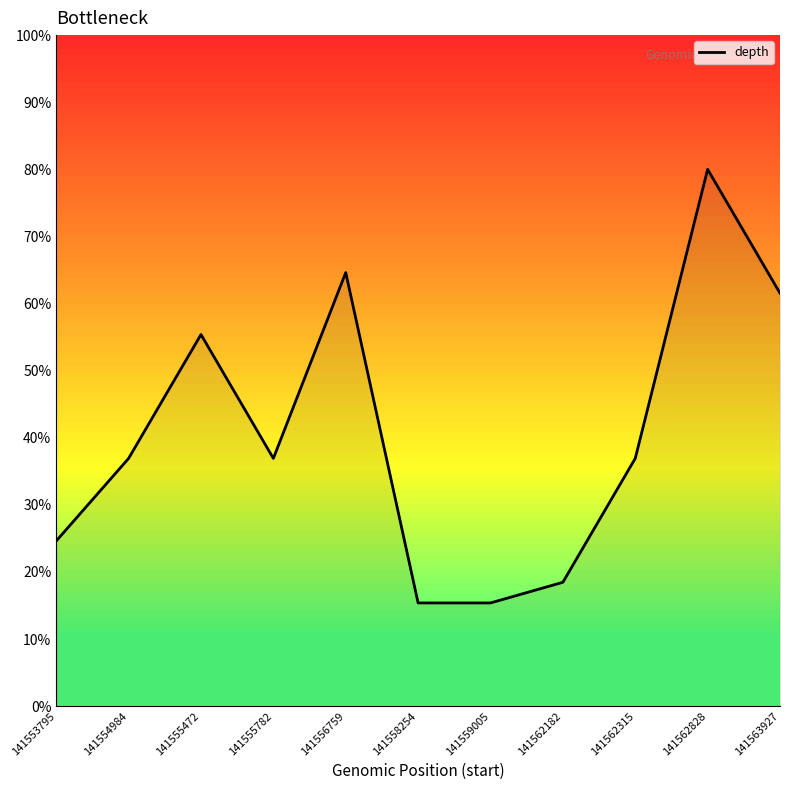

Which has a higher value, 141553795 or 141554984?

141554984